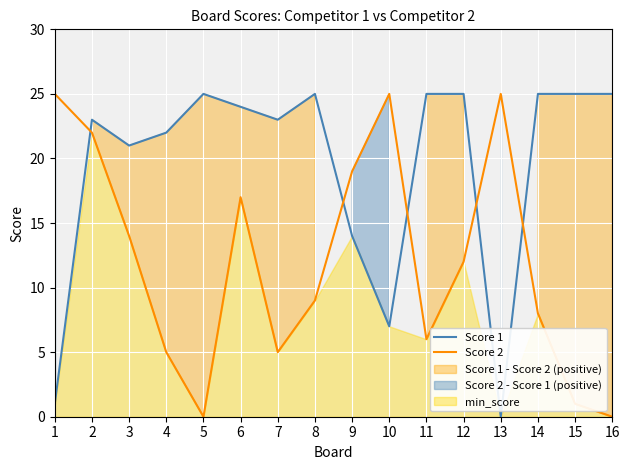

At how many categories does at least one series exceed 20?

15